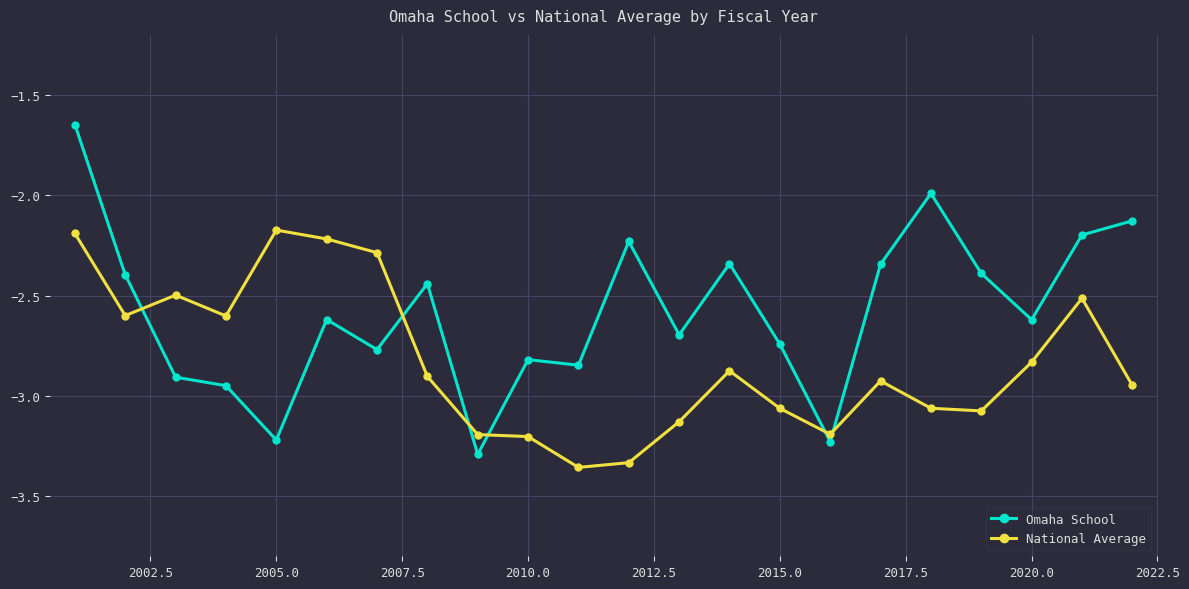

Which series has the largest total across all categories?

Omaha School